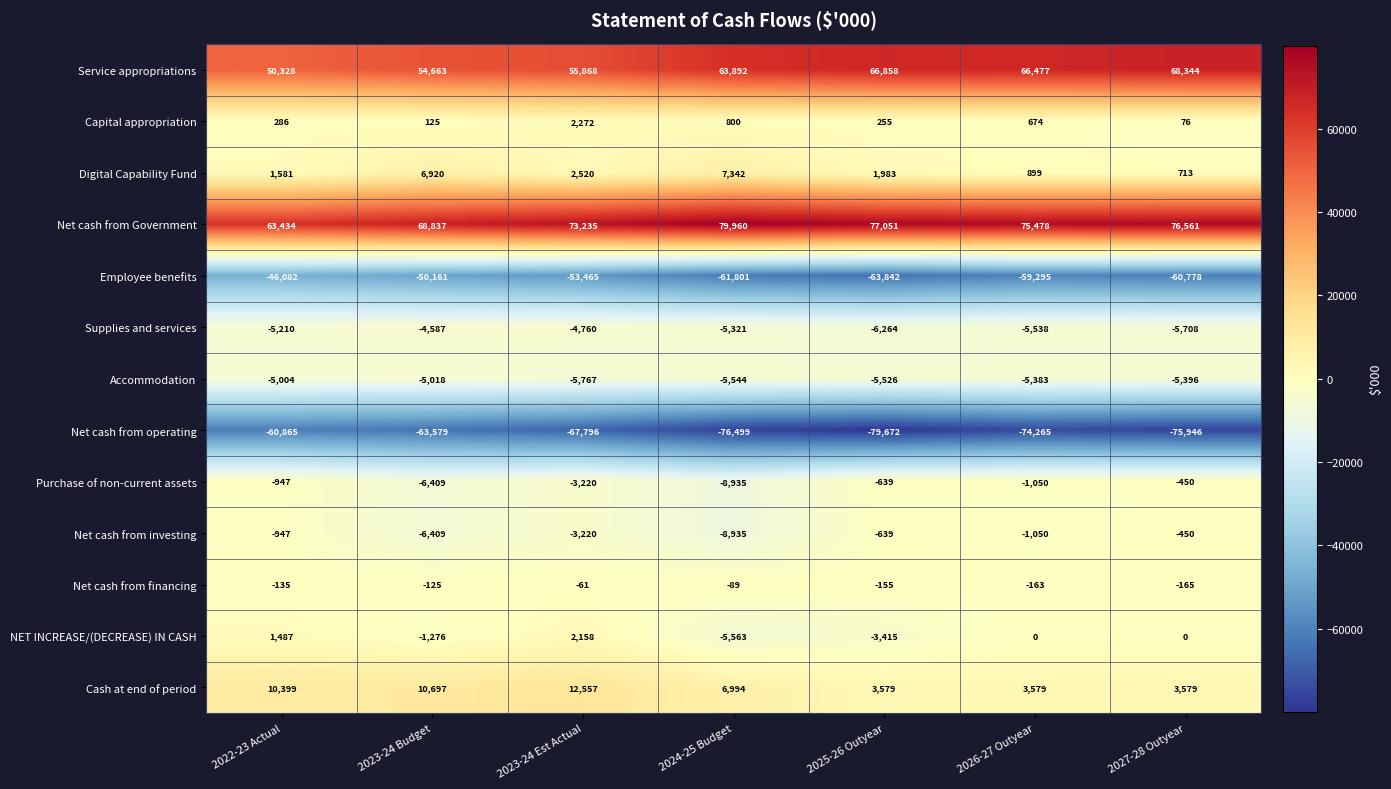

What is the difference between the Employee benefits values at 2024-25 Budget and 2027-28 Outyear?

1023